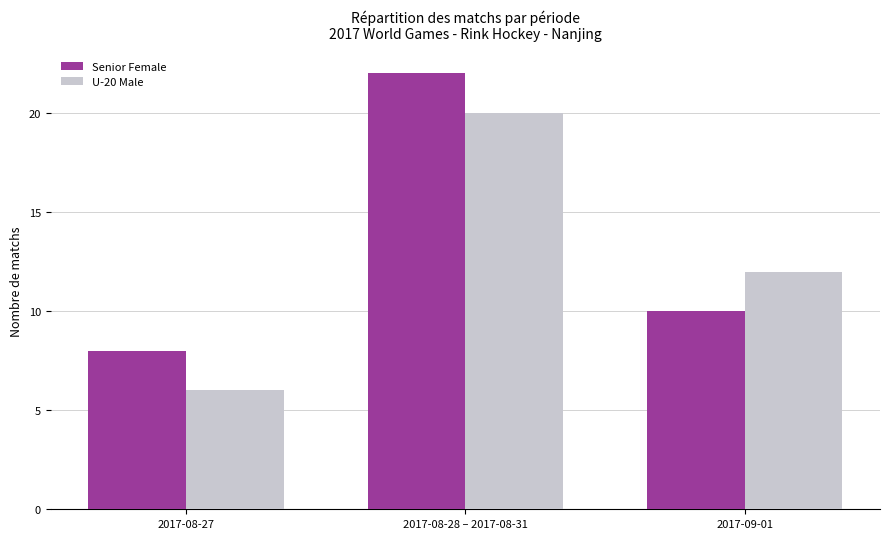

How many data points in U-20 Male are less than 12?

1